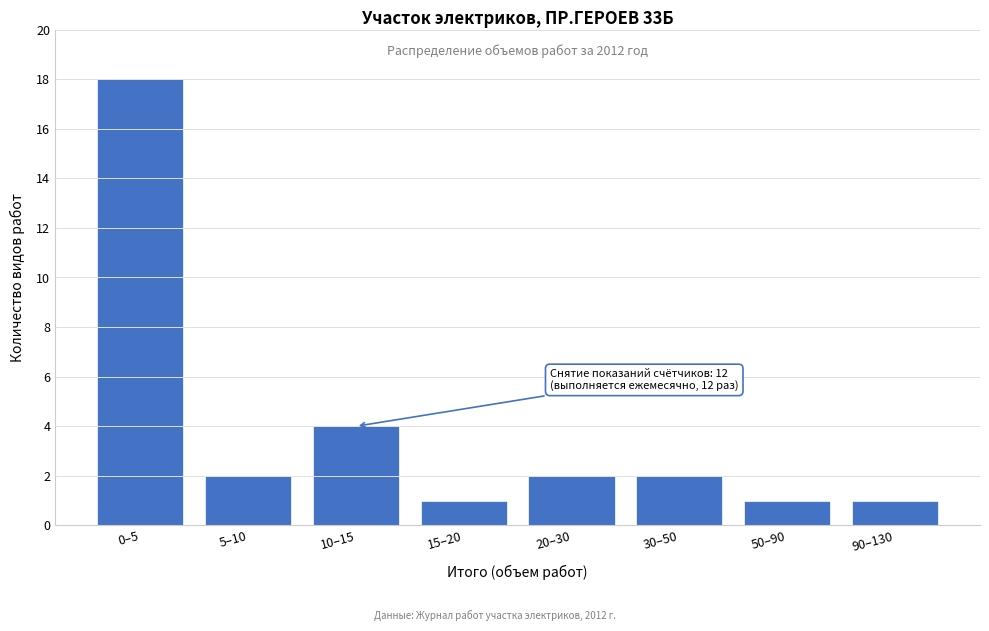

Reading left to right, transcribe all the data shown in this chart.

0–5=18	5–10=2	10–15=4	15–20=1	20–30=2	30–50=2	50–90=1	90–130=1